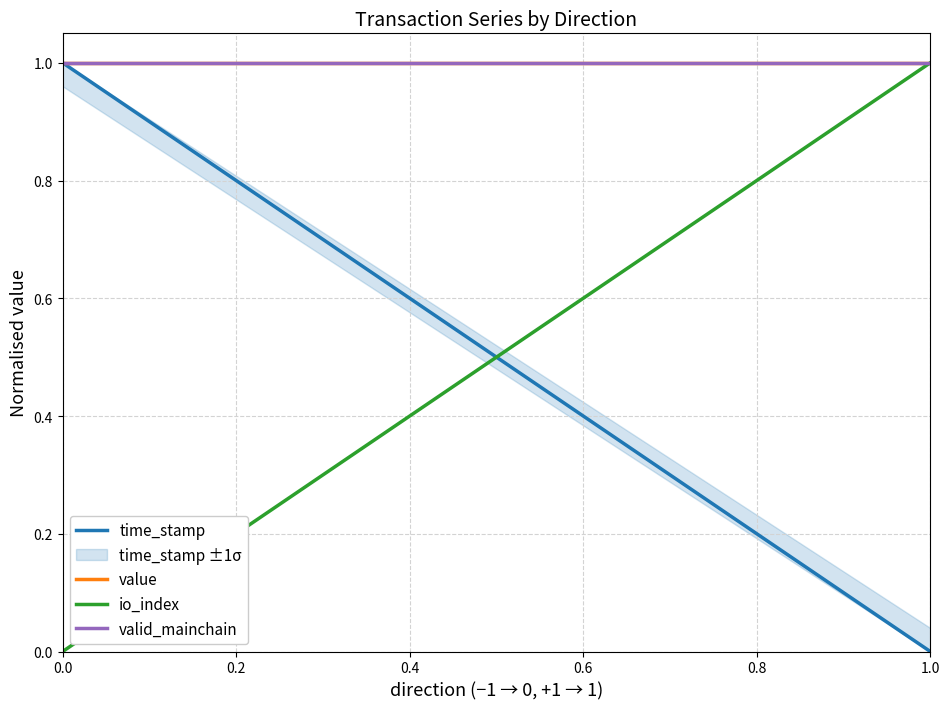

The value of io_index at 0.0 is 0. True or false?

False